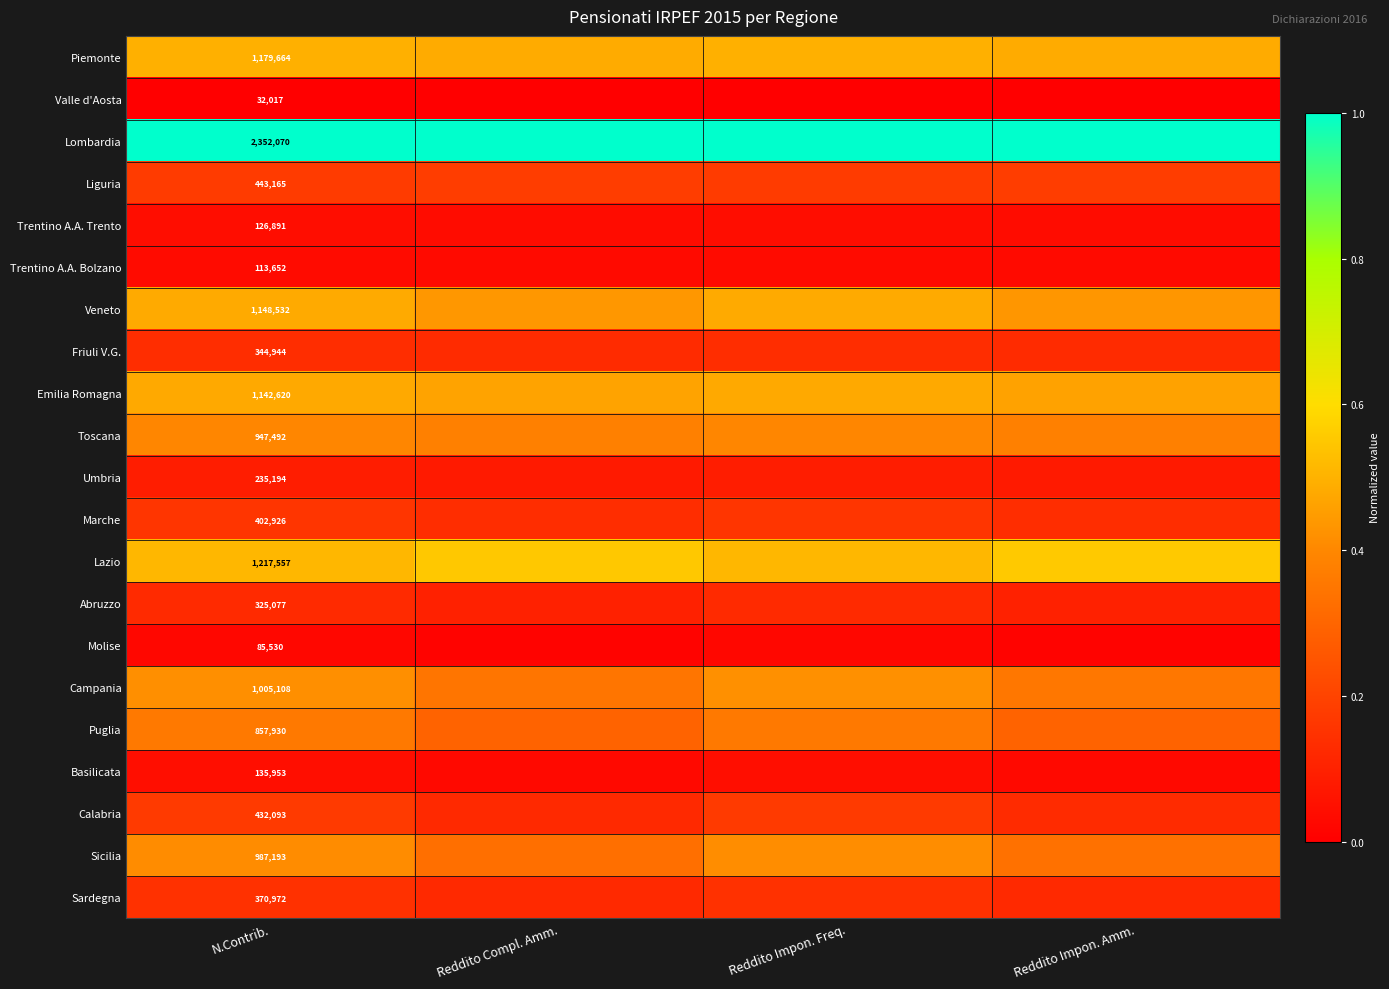

What is the total value across all series at N.Contrib.?

13886580.0